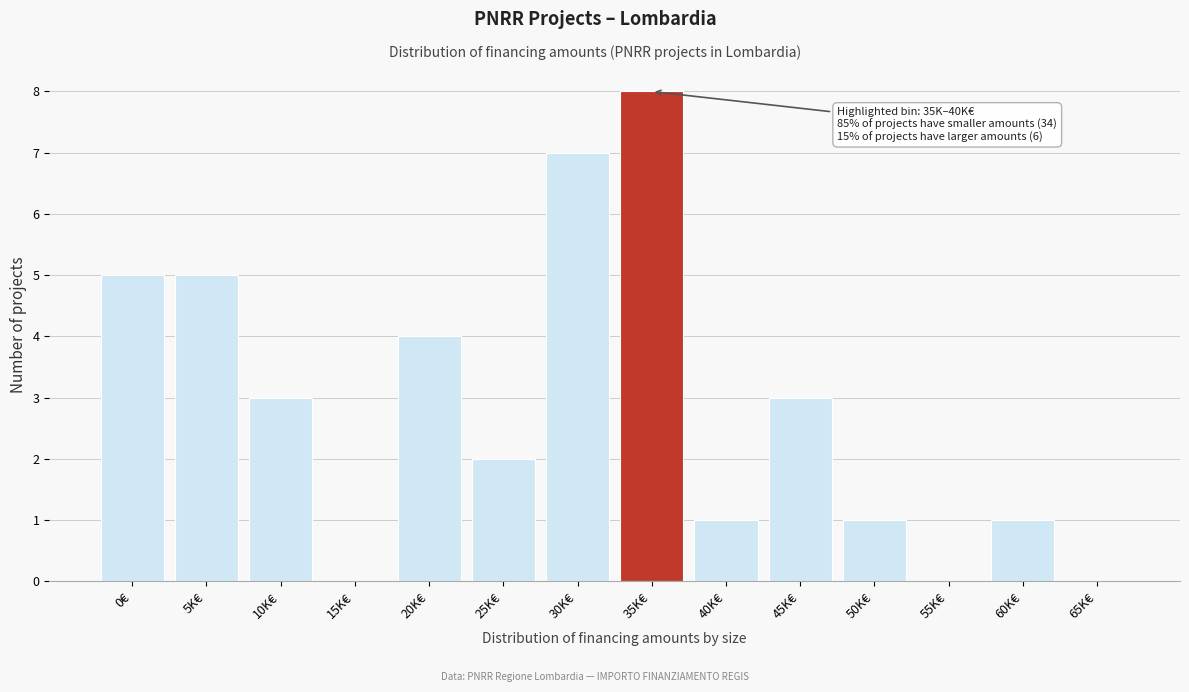

Reading right to left, transcribe all the data shown in this chart.

65K€=0	60K€=1	55K€=0	50K€=1	45K€=3	40K€=1	35K€=8	30K€=7	25K€=2	20K€=4	15K€=0	10K€=3	5K€=5	0€=5